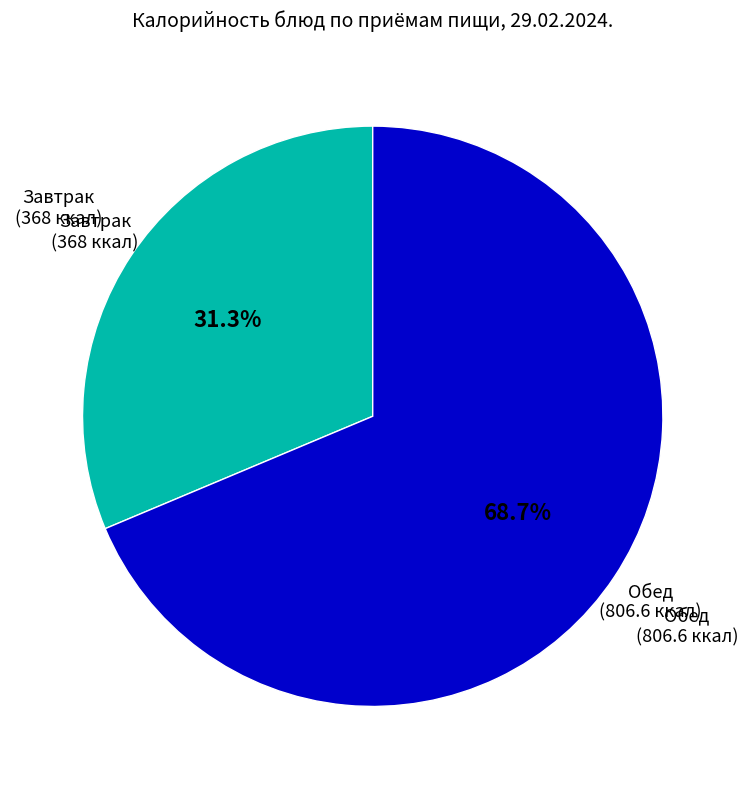

Does any single category account for the majority?

Yes